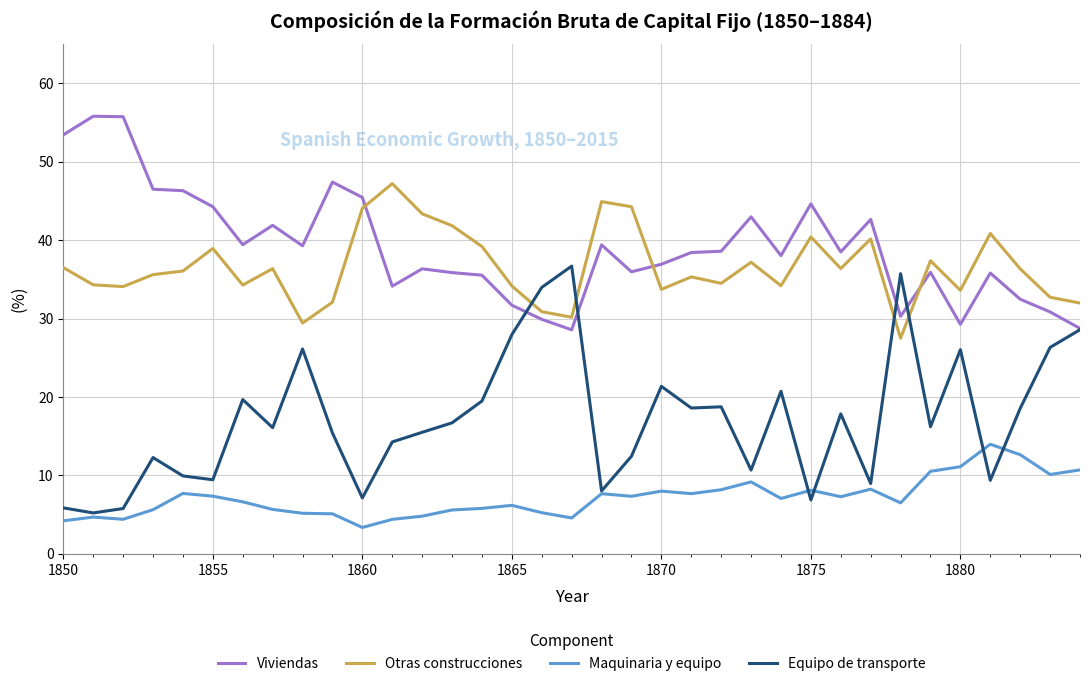

What is the difference between the maximum and second lowest values in the Maquinaria y equipo series?

9.8